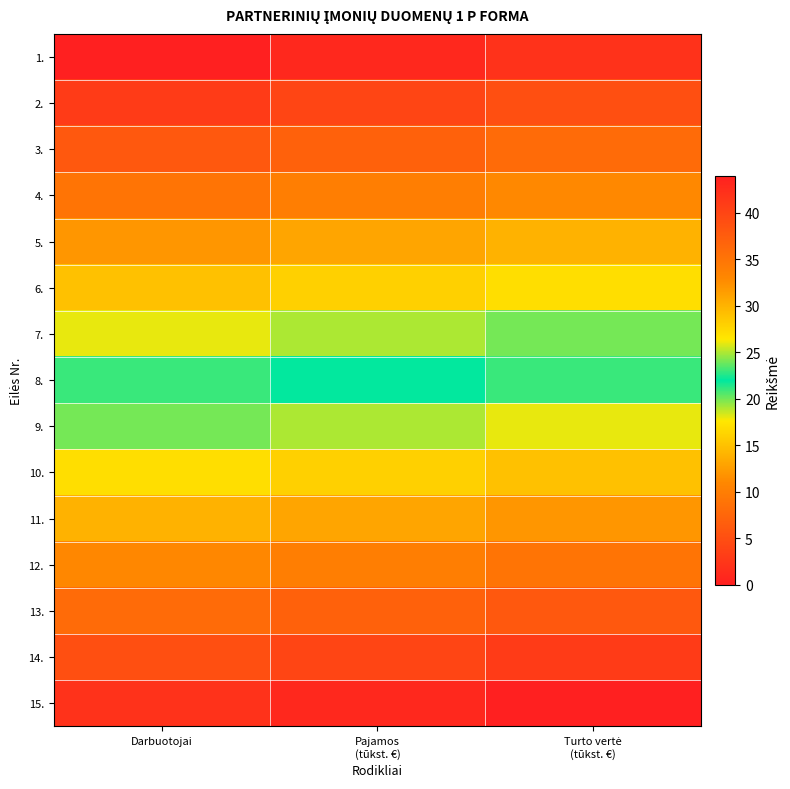

Reading left to right, list all the values displayed in this chart.

1.: Darbuotojai=0	Pajamos
(tūkst. €)=1	Turto vertė
(tūkst. €)=2
2.: Darbuotojai=3	Pajamos
(tūkst. €)=4	Turto vertė
(tūkst. €)=5
3.: Darbuotojai=6	Pajamos
(tūkst. €)=7	Turto vertė
(tūkst. €)=8
4.: Darbuotojai=9	Pajamos
(tūkst. €)=10	Turto vertė
(tūkst. €)=11
5.: Darbuotojai=12	Pajamos
(tūkst. €)=13	Turto vertė
(tūkst. €)=14
6.: Darbuotojai=15	Pajamos
(tūkst. €)=16	Turto vertė
(tūkst. €)=17
7.: Darbuotojai=18	Pajamos
(tūkst. €)=19	Turto vertė
(tūkst. €)=20
8.: Darbuotojai=21	Pajamos
(tūkst. €)=22	Turto vertė
(tūkst. €)=23
9.: Darbuotojai=24	Pajamos
(tūkst. €)=25	Turto vertė
(tūkst. €)=26
10.: Darbuotojai=27	Pajamos
(tūkst. €)=28	Turto vertė
(tūkst. €)=29
11.: Darbuotojai=30	Pajamos
(tūkst. €)=31	Turto vertė
(tūkst. €)=32
12.: Darbuotojai=33	Pajamos
(tūkst. €)=34	Turto vertė
(tūkst. €)=35
13.: Darbuotojai=36	Pajamos
(tūkst. €)=37	Turto vertė
(tūkst. €)=38
14.: Darbuotojai=39	Pajamos
(tūkst. €)=40	Turto vertė
(tūkst. €)=41
15.: Darbuotojai=42	Pajamos
(tūkst. €)=43	Turto vertė
(tūkst. €)=44